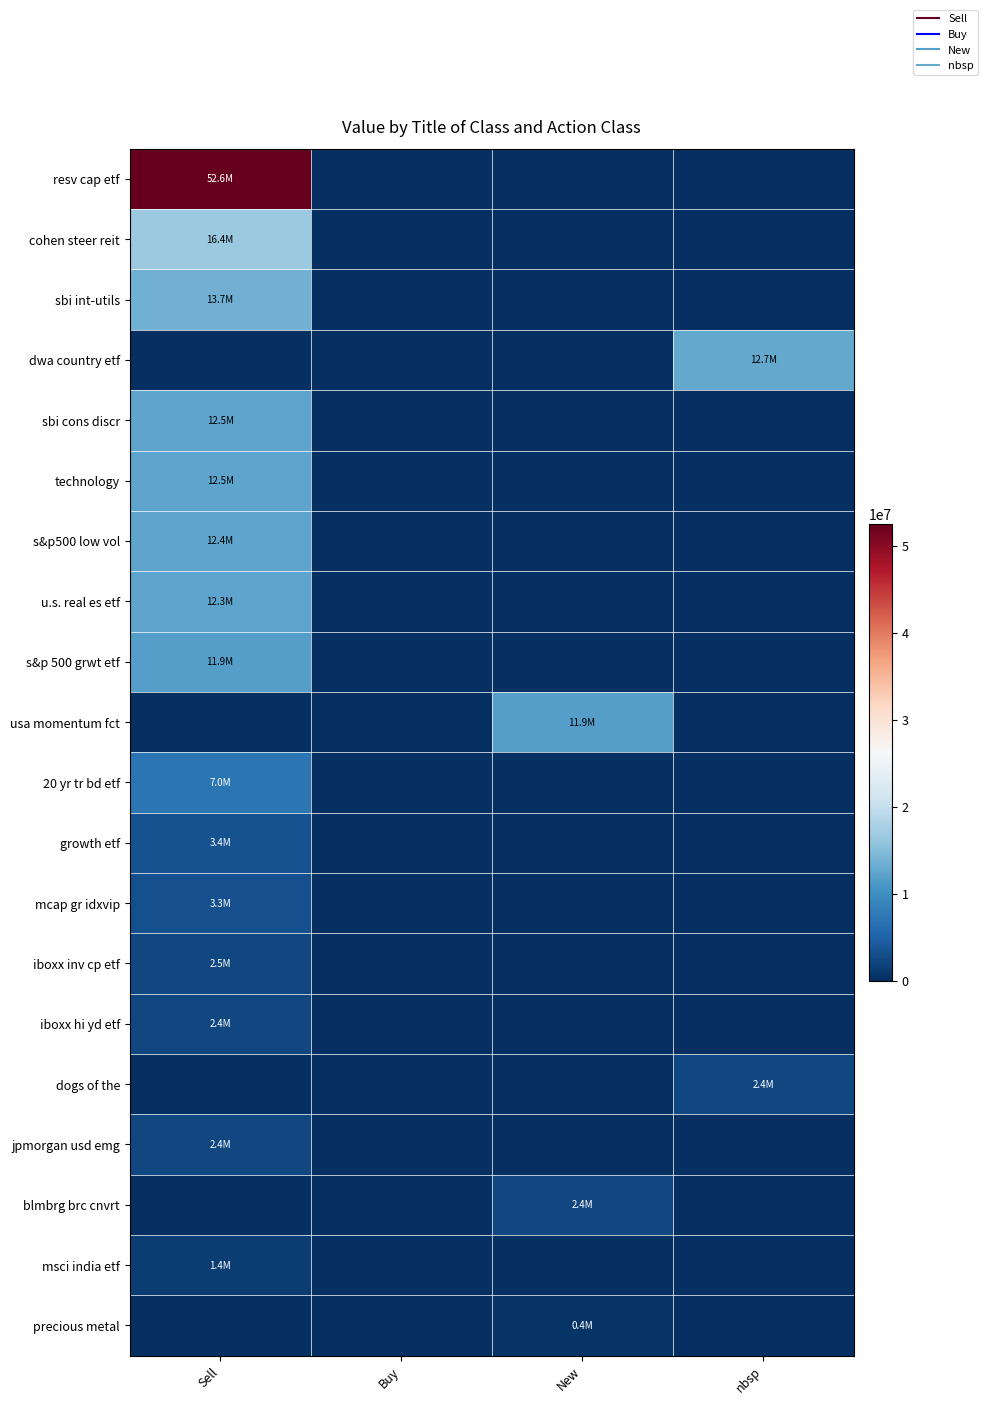

Reading right to left, list all the values displayed in this chart.

resv cap etf: nbsp=0	New=0	Buy=0	Sell=52554000
cohen steer reit: nbsp=0	New=0	Buy=0	Sell=16443000
sbi int-utils: nbsp=0	New=0	Buy=0	Sell=13668000
dwa country etf: nbsp=12743000	New=0	Buy=0	Sell=0
sbi cons discr: nbsp=0	New=0	Buy=0	Sell=12473000
technology: nbsp=0	New=0	Buy=0	Sell=12455000
s&p500 low vol: nbsp=0	New=0	Buy=0	Sell=12363000
u.s. real es etf: nbsp=0	New=0	Buy=0	Sell=12350000
s&p 500 grwt etf: nbsp=0	New=0	Buy=0	Sell=11885000
usa momentum fct: nbsp=0	New=11870000	Buy=0	Sell=0
20 yr tr bd etf: nbsp=0	New=0	Buy=0	Sell=6986000
growth etf: nbsp=0	New=0	Buy=0	Sell=3378000
mcap gr idxvip: nbsp=0	New=0	Buy=0	Sell=3272000
iboxx inv cp etf: nbsp=0	New=0	Buy=0	Sell=2453000
iboxx hi yd etf: nbsp=0	New=0	Buy=0	Sell=2405000
dogs of the: nbsp=2388000	New=0	Buy=0	Sell=0
jpmorgan usd emg: nbsp=0	New=0	Buy=0	Sell=2384000
blmbrg brc cnvrt: nbsp=0	New=2356000	Buy=0	Sell=0
msci india etf: nbsp=0	New=0	Buy=0	Sell=1410000
precious metal: nbsp=0	New=416000	Buy=0	Sell=0